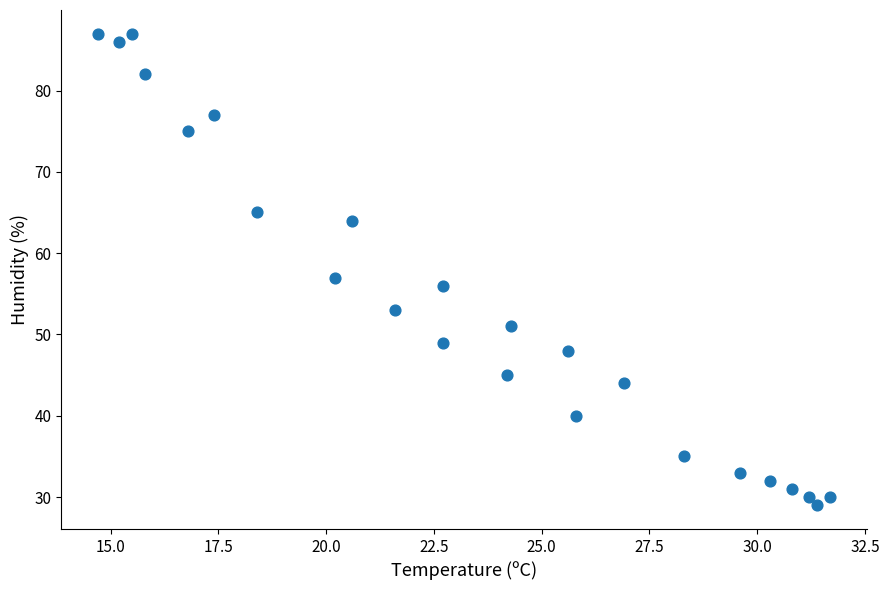

What Y value in the scatter plot is closest to 58?

57